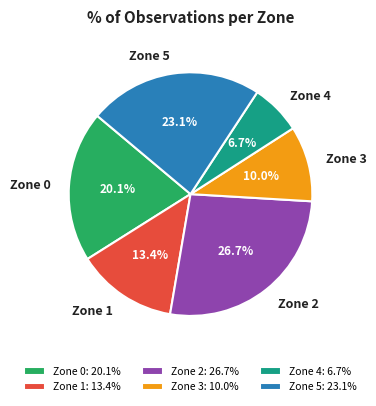

Which slice is the largest?

Zone 2